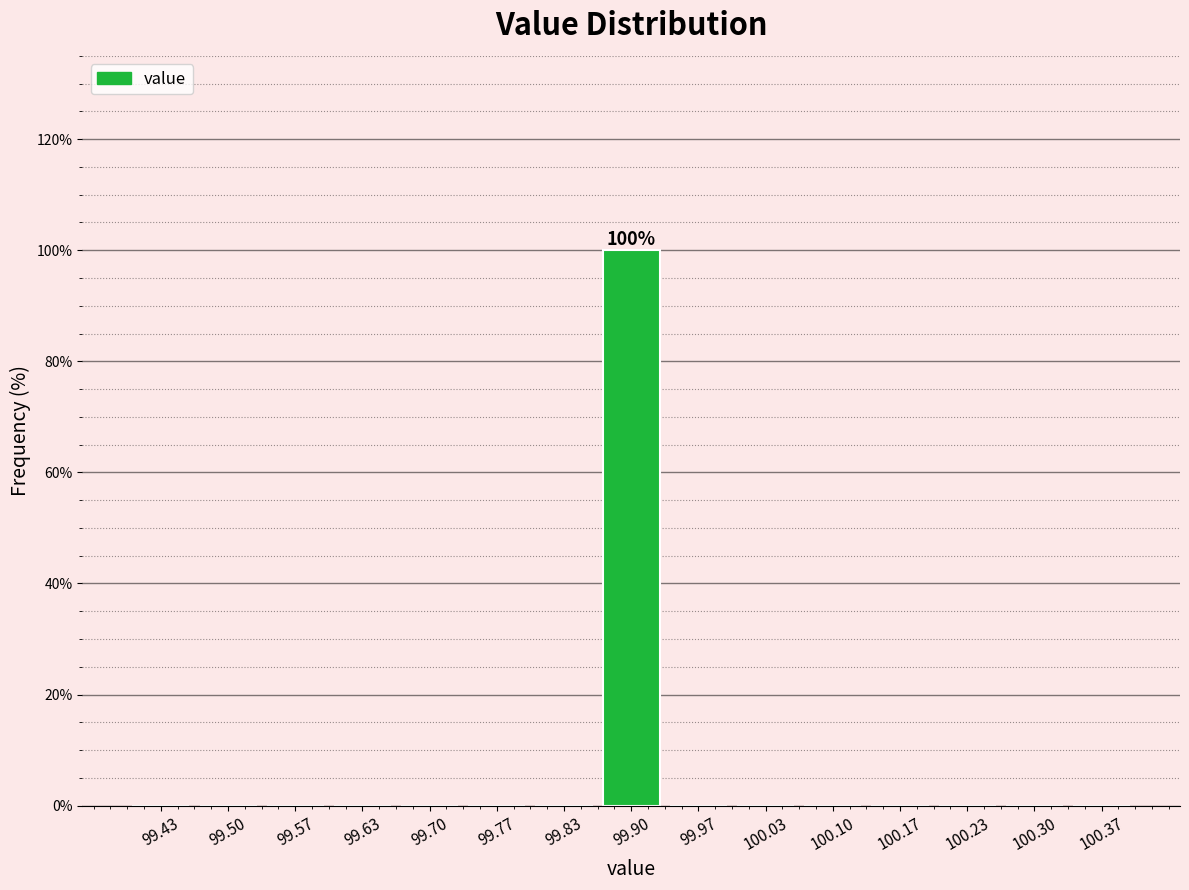

Over which range of the x-axis is the bar tallest?

99.87 to 99.93